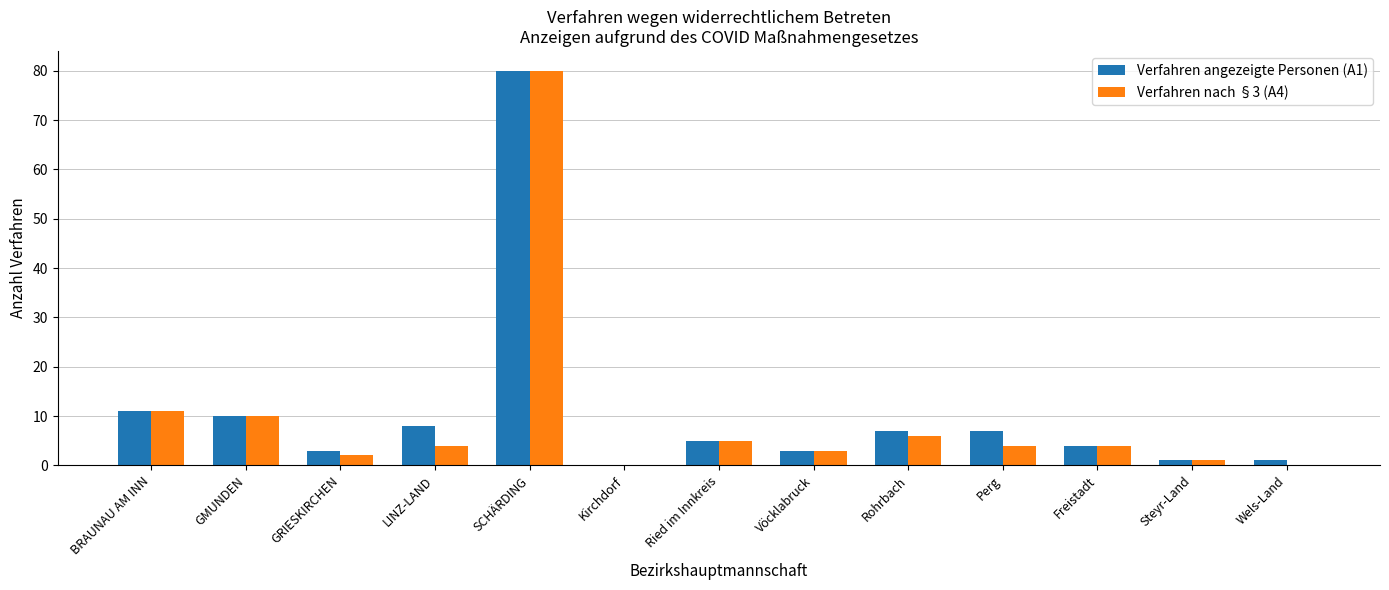

True or false: Verfahren angezeigte Personen (A1) has a value of 2 at Ried im Innkreis.

False